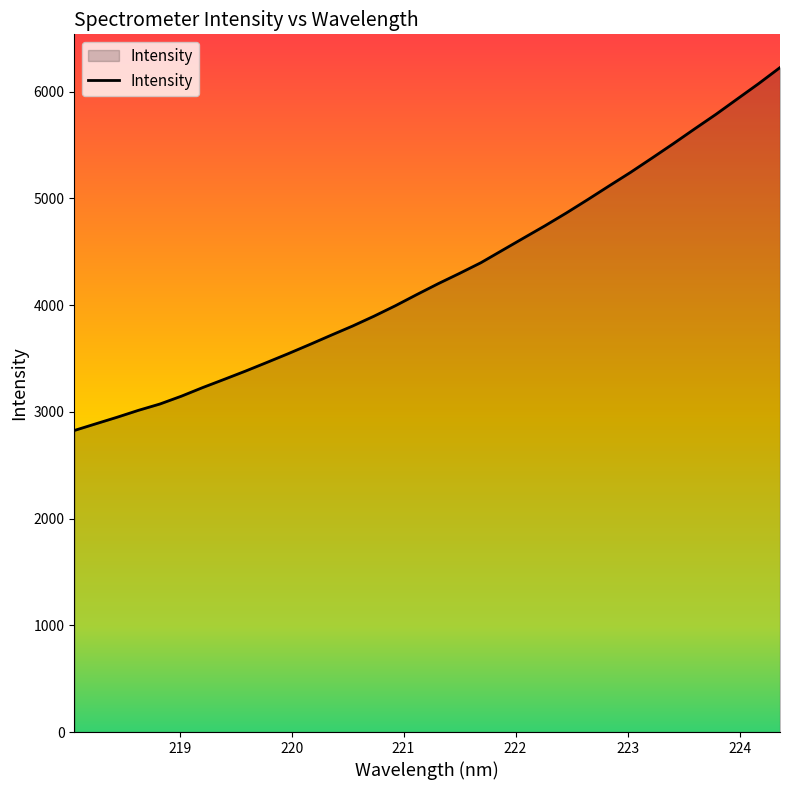

Does the chart display data point markers on the line(s)?

No